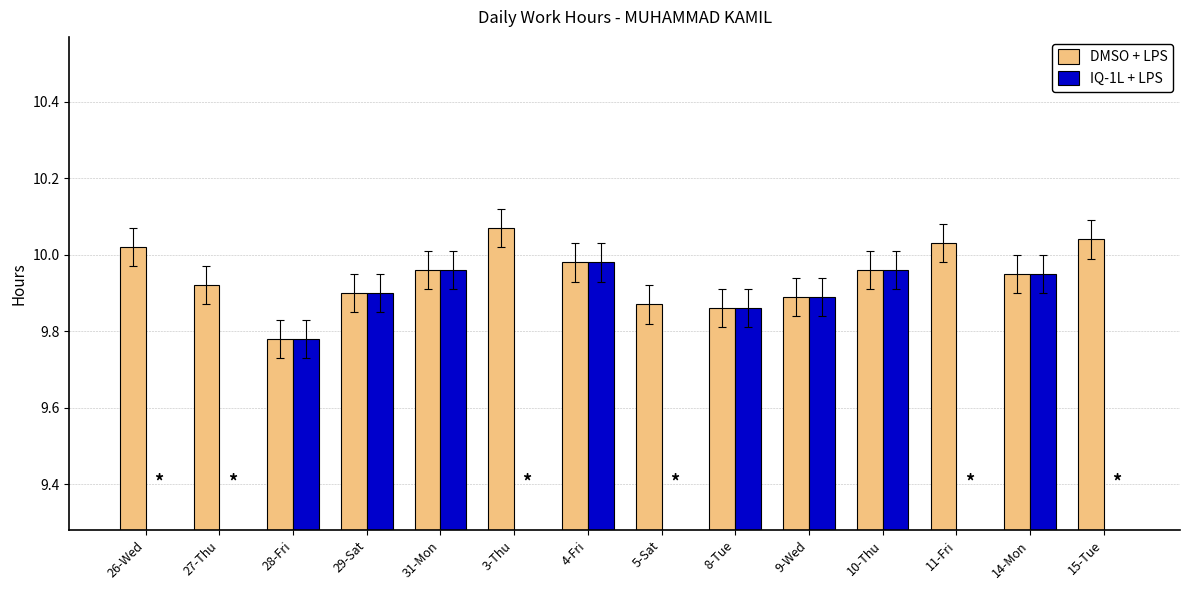

Reading left to right, extract all data points from this chart.

DMSO + LPS: 26-Wed=10.0	27-Thu=9.9	28-Fri=9.8	29-Sat=9.9	31-Mon=10.0	3-Thu=10.1	4-Fri=10.0	5-Sat=9.9	8-Tue=9.9	9-Wed=9.9	10-Thu=10.0	11-Fri=10.0	14-Mon=9.9	15-Tue=10.0
IQ-1L + LPS: 26-Wed=0.0	27-Thu=0.0	28-Fri=9.8	29-Sat=9.9	31-Mon=10.0	3-Thu=0.0	4-Fri=10.0	5-Sat=0.0	8-Tue=9.9	9-Wed=9.9	10-Thu=10.0	11-Fri=0.0	14-Mon=9.9	15-Tue=0.0